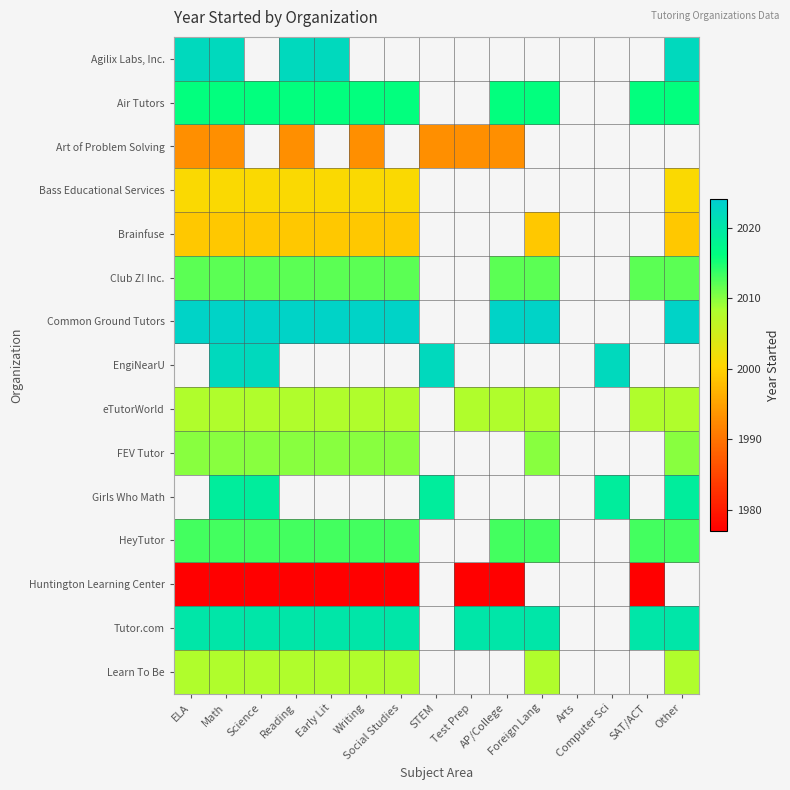

What is the minimum value shown in the chart?

1977.0